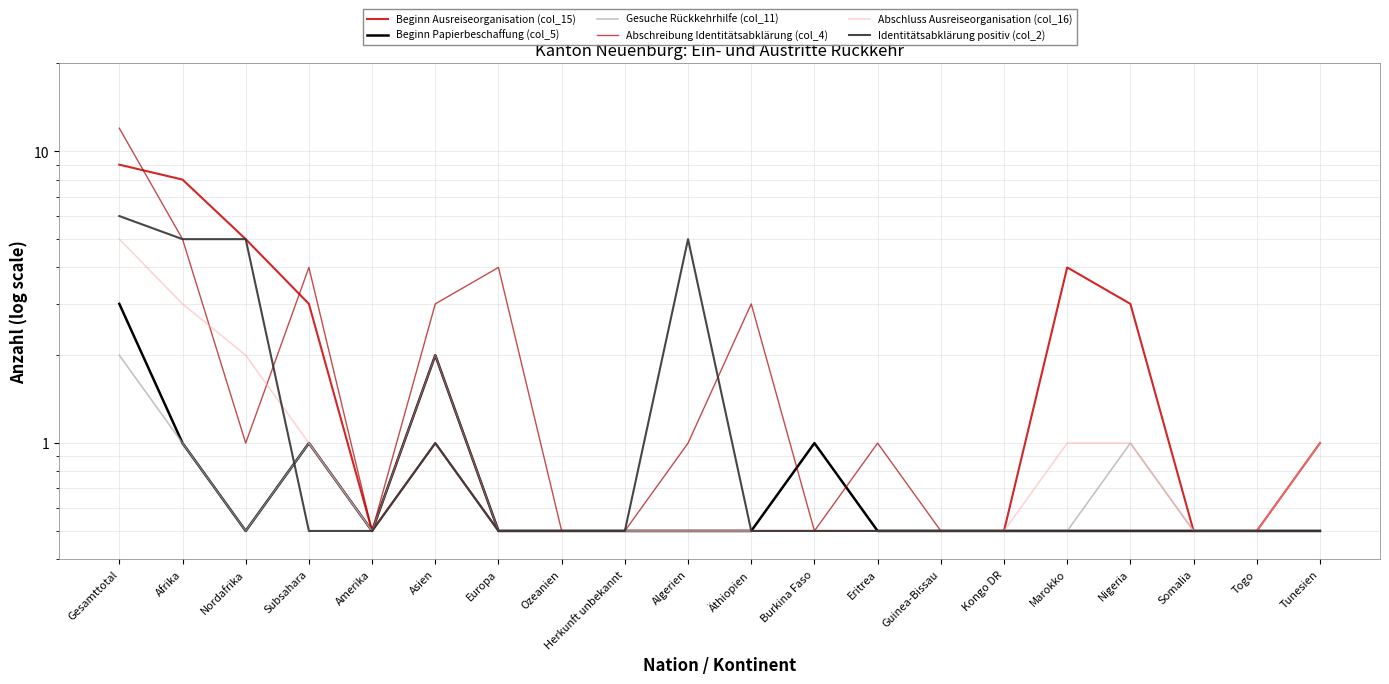

What is the difference between the maximum and minimum values in the Beginn Ausreiseorganisation (col_15) series?

8.5